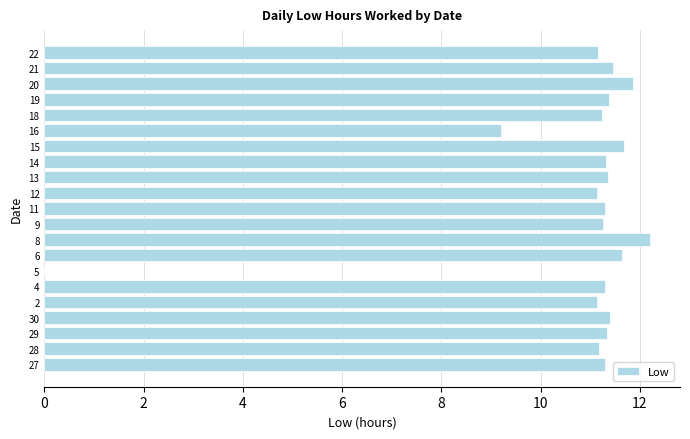

The value at 9 is 11.3. True or false?

True